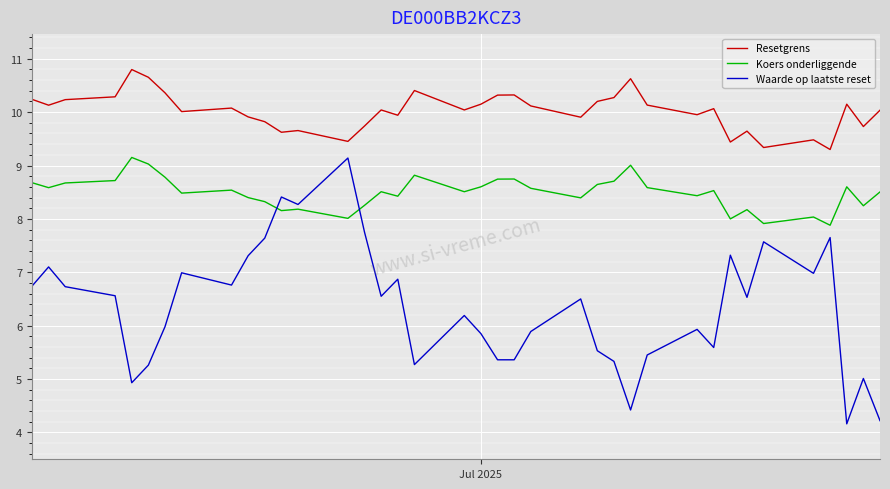

What is the difference between the maximum and minimum values in the Koers onderliggende series?

1.3